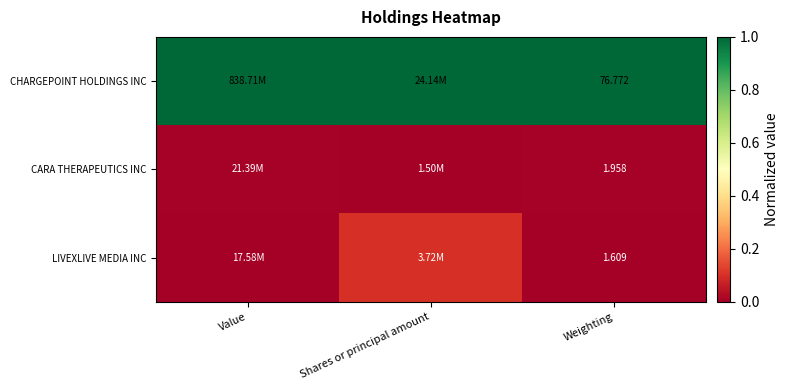

Rank the series at Weighting from highest to lowest value.

CHARGEPOINT HOLDINGS INC, CARA THERAPEUTICS INC, LIVEXLIVE MEDIA INC